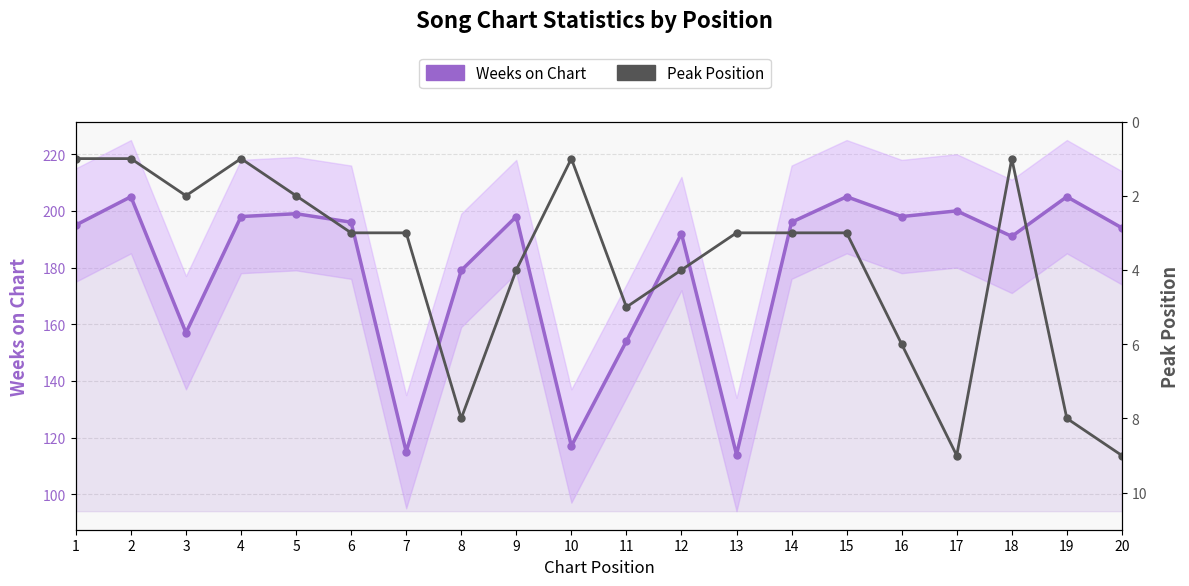

Rank the series by their maximum value, from highest to lowest.

Weeks on Chart, Peak Position